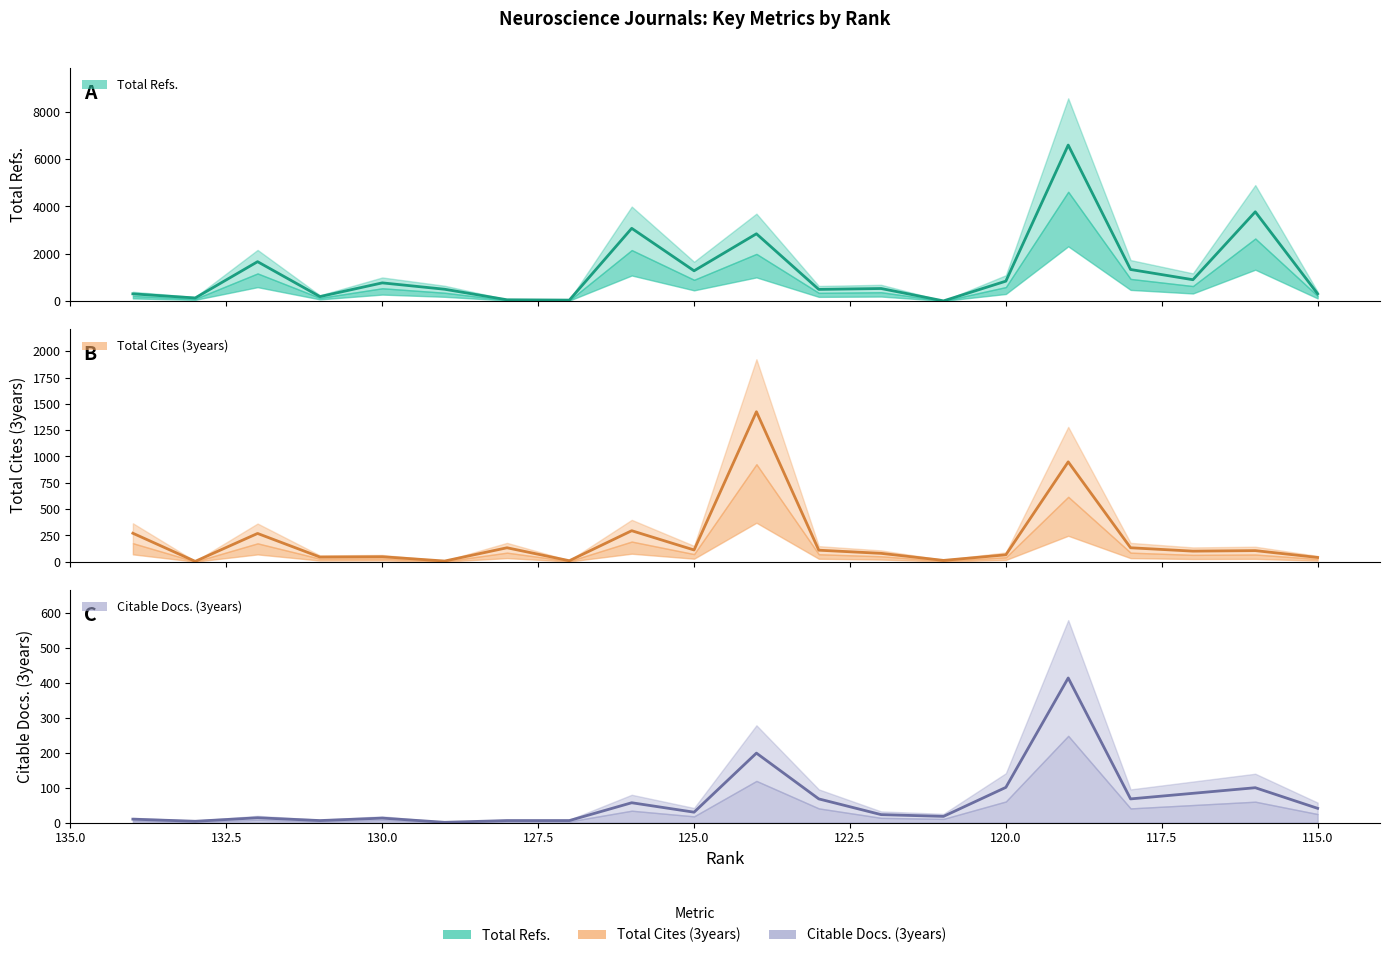

How many interior local peaks does the Total Cites (3years) series have?

7